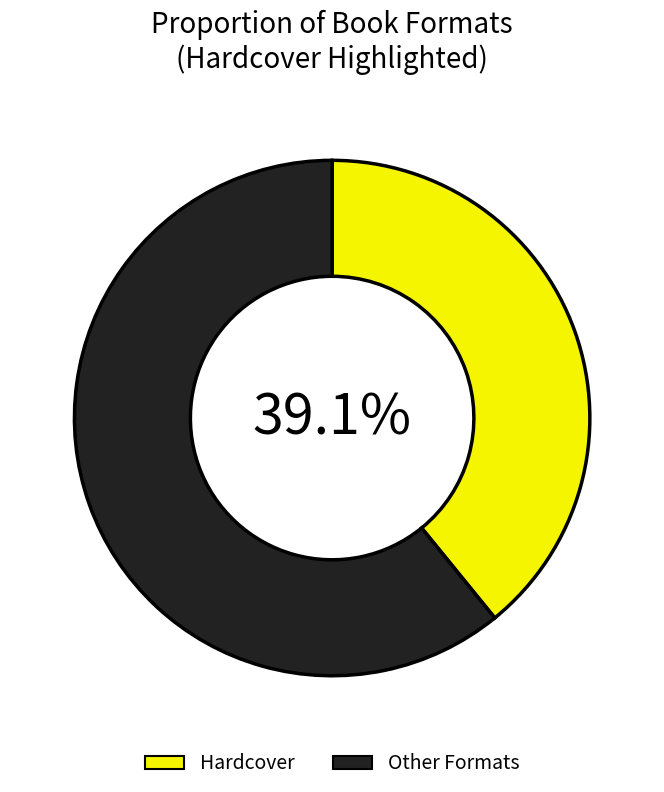

Is there any slice that represents more than half of the pie?

Yes